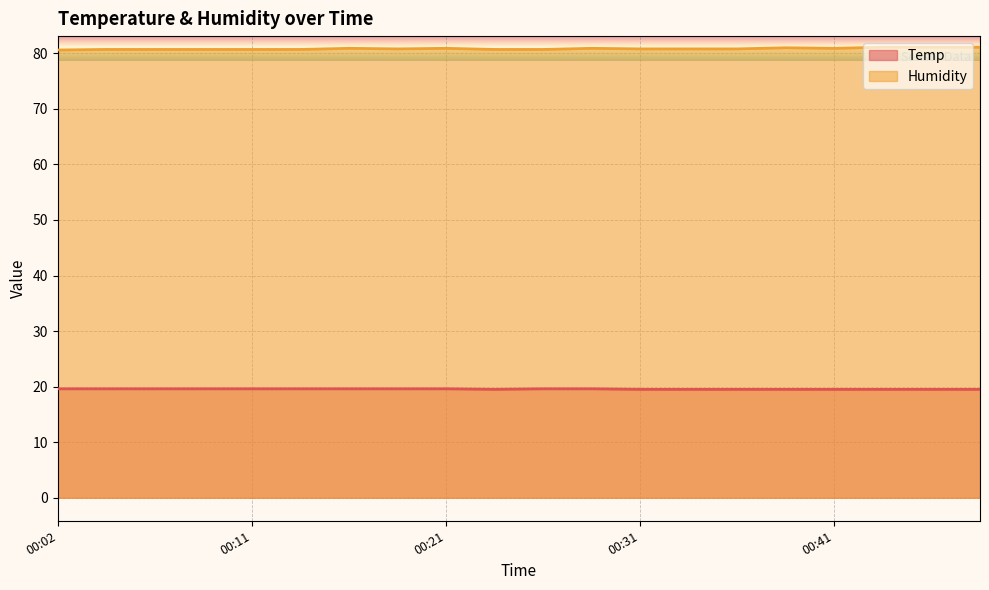

Where is Humidity nearest to the value 80?

00:02